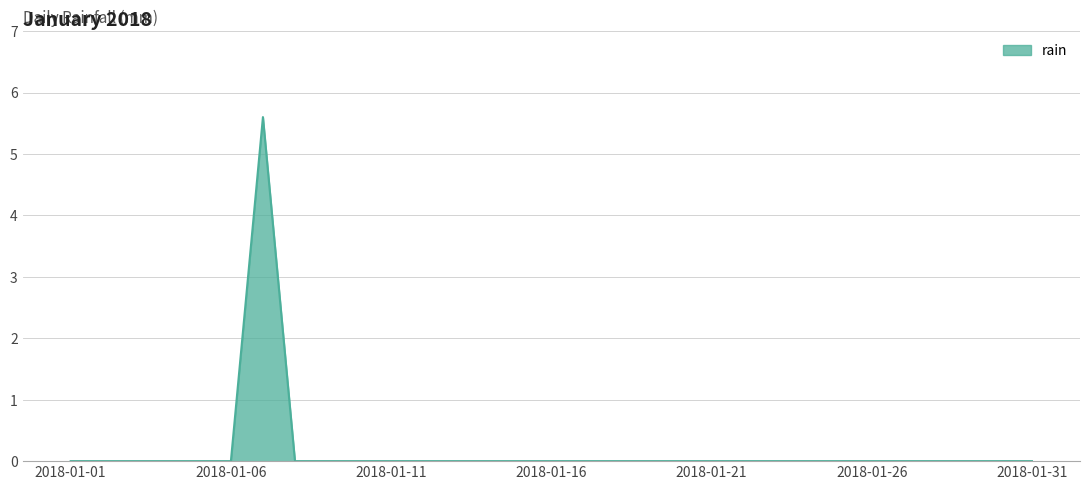

Reading left to right, transcribe all the data shown in this chart.

0.0	0.0	0.0	0.0	0.0	0.0	5.6	0.0	0.0	0.0	0.0	0.0	0.0	0.0	0.0	0.0	0.0	0.0	0.0	0.0	0.0	0.0	0.0	0.0	0.0	0.0	0.0	0.0	0.0	0.0	0.0